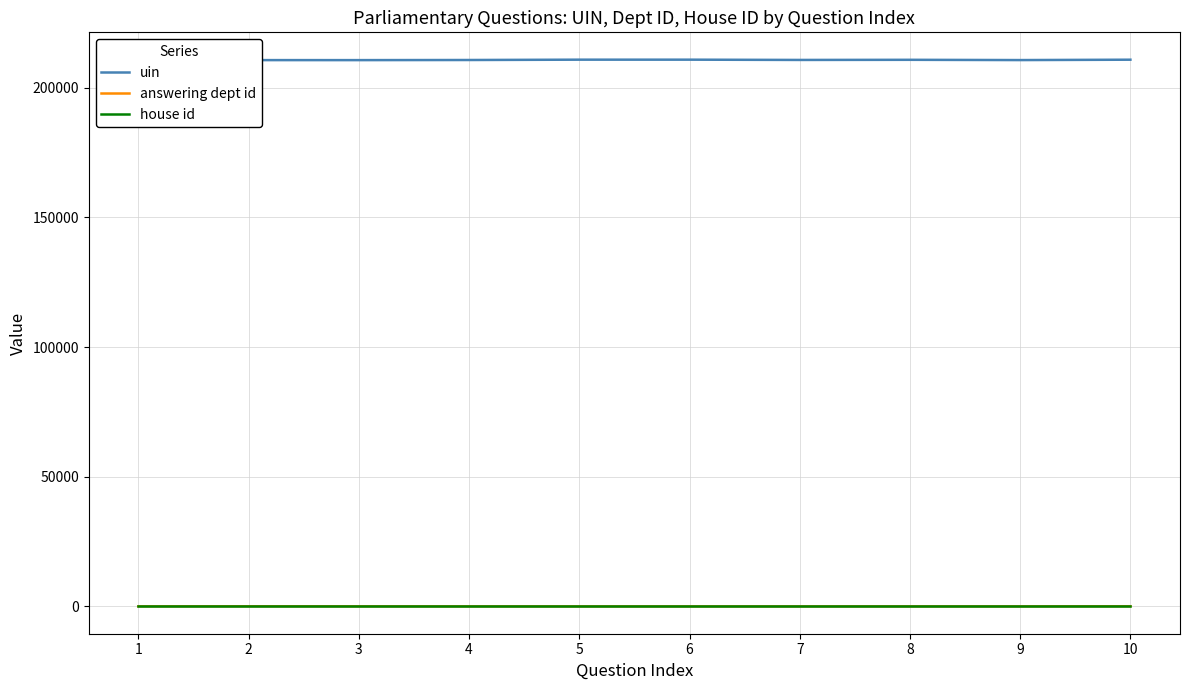

What is the difference between the answering dept id values at 5 and 1?

19